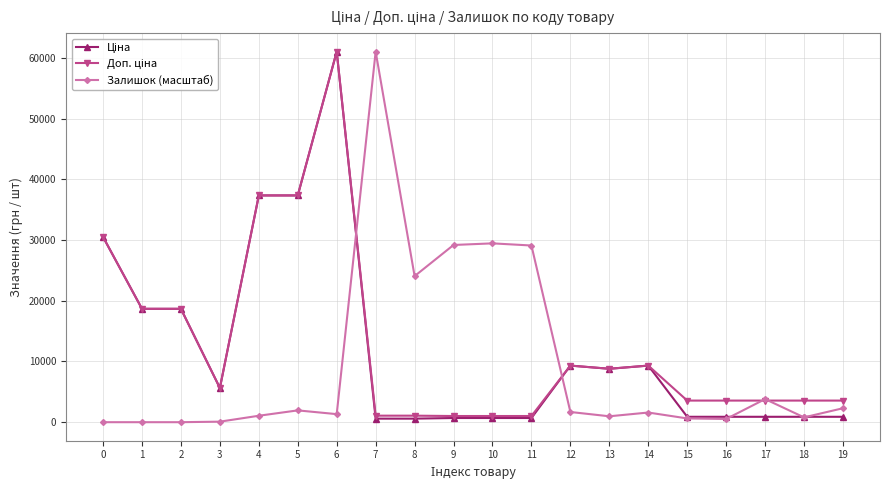

How many values in the Залишок (масштаб) series are below 1591?

10